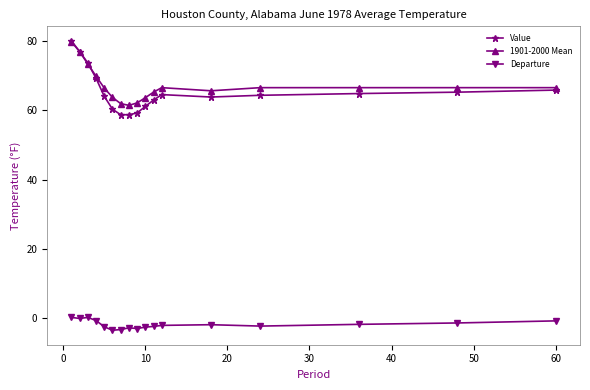

What is the maximum value shown in the chart?

80.0